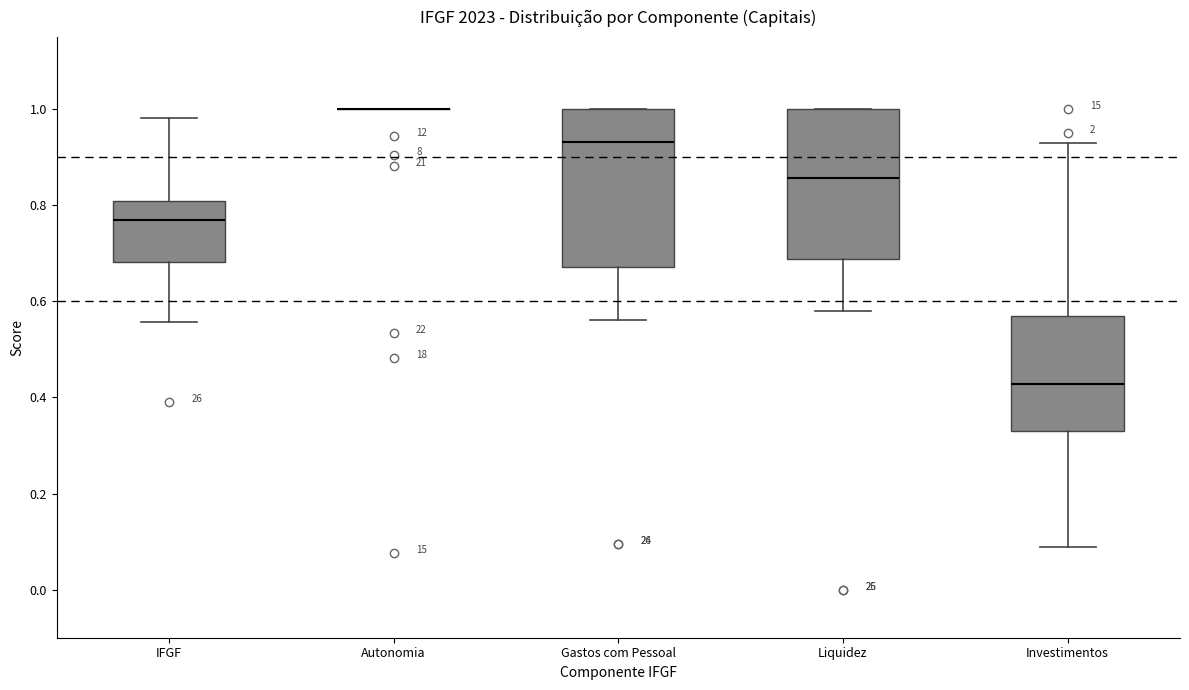

Reading left to right, transcribe this box plot: for each box, give where its median line is, the range the box spans, and where its two whiskers end, as read against the y-axis. The values are not printed on the chart, so give them approximately, as read against the axis.

IFGF: median 0.76, box 0.68 to 0.80, whiskers 0.56 to 0.98
Autonomia: box collapsed to a line at 1.00, whiskers 1.00 to 1.00
Gastos com Pessoal: median 0.94, box 0.68 to 1.00, whiskers 0.56 to 1.00
Liquidez: median 0.86, box 0.68 to 1.00, whiskers 0.58 to 1.00
Investimentos: median 0.42, box 0.34 to 0.58, whiskers 0.08 to 0.92